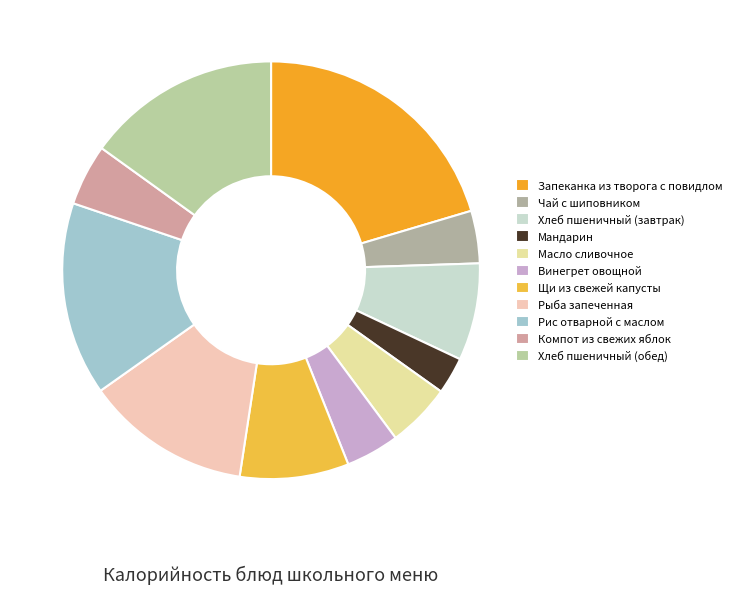

To the nearest percent, what portion does Компот из свежих яблок represent?

5%